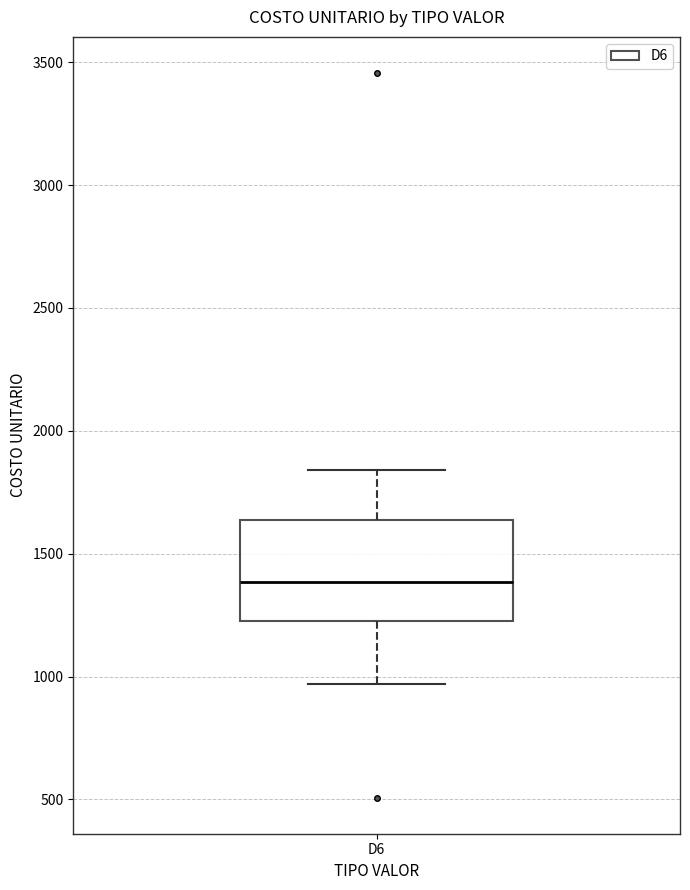

Transcribe this box plot: give where the median line is, the range the box spans, and where the two whiskers end, as read against the y-axis. The values are not printed on the chart, so give them approximately, as read against the axis.

median 1400, box 1250 to 1650, whiskers 950 to 1850